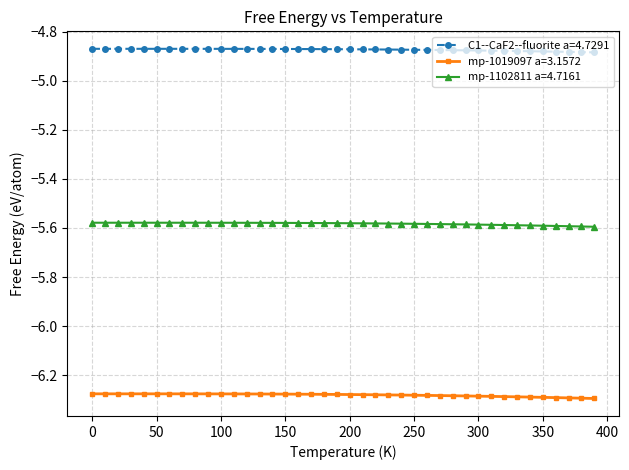

Which series has the largest total across all categories?

C1--CaF2--fluorite a=4.7291